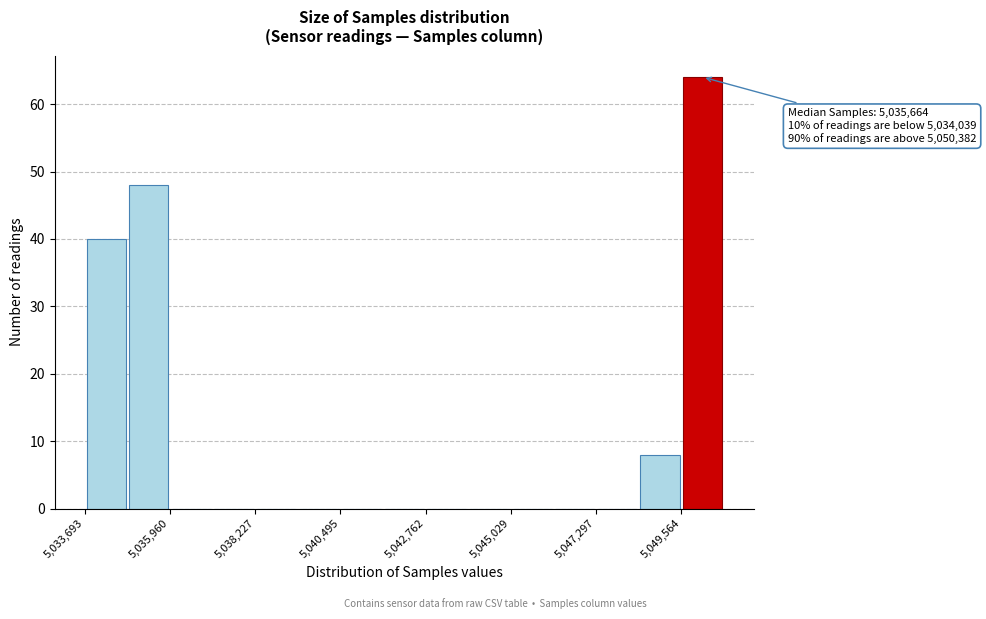

Around what value on the x-axis is the tallest bar? Give the approximate position of its centre, as read against the axis.

5050000